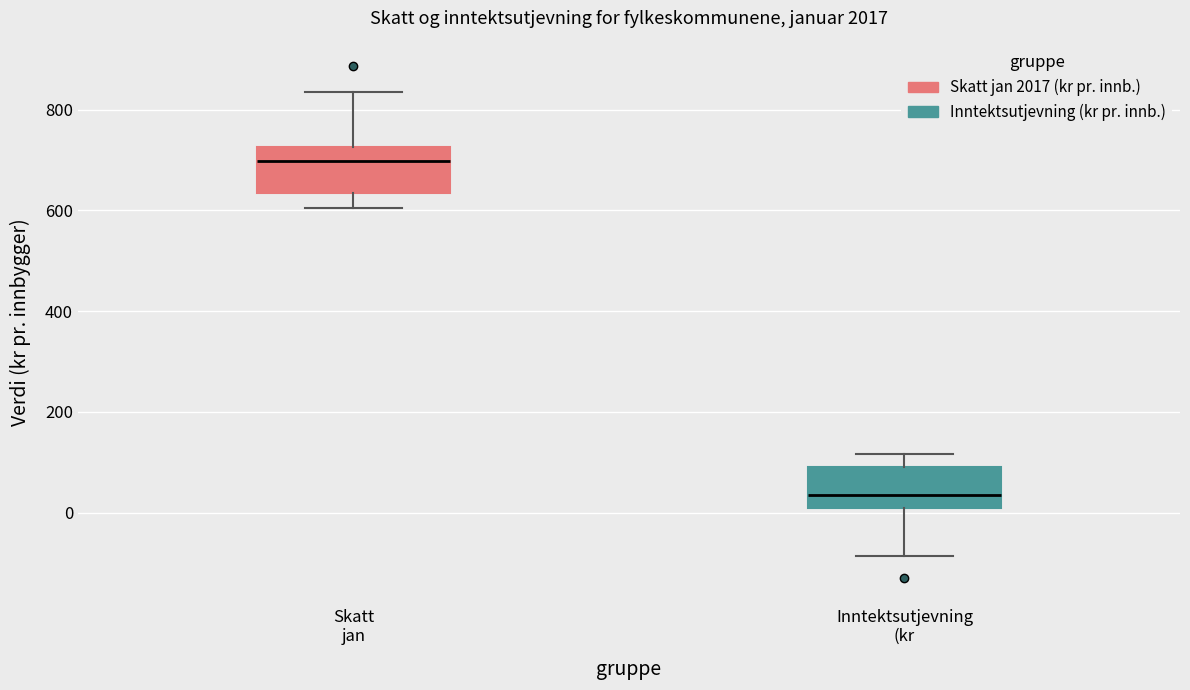

Reading left to right, transcribe this box plot: for each box, give where its median line is, the range the box spans, and where its two whiskers end, as read against the y-axis. The values are not printed on the chart, so give them approximately, as read against the axis.

Skatt jan: median 700, box 640 to 720, whiskers 600 to 840
Inntektsutjevning (kr: median 40, box 20 to 100, whiskers -80 to 120